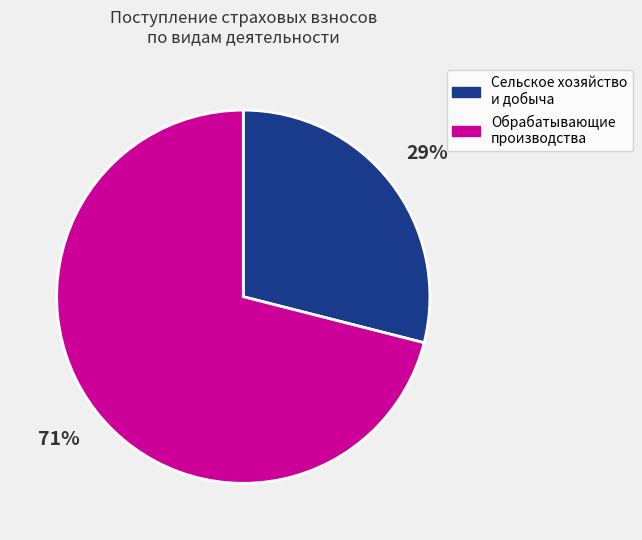

To the nearest percent, what is the difference between the largest and smallest slice percentages?

42%